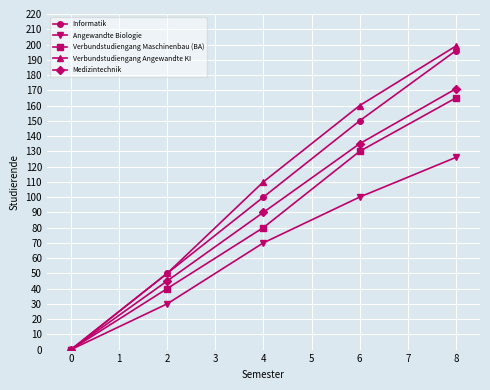

How many data points in Verbundstudiengang Maschinenbau (BA) are less than 80?

2